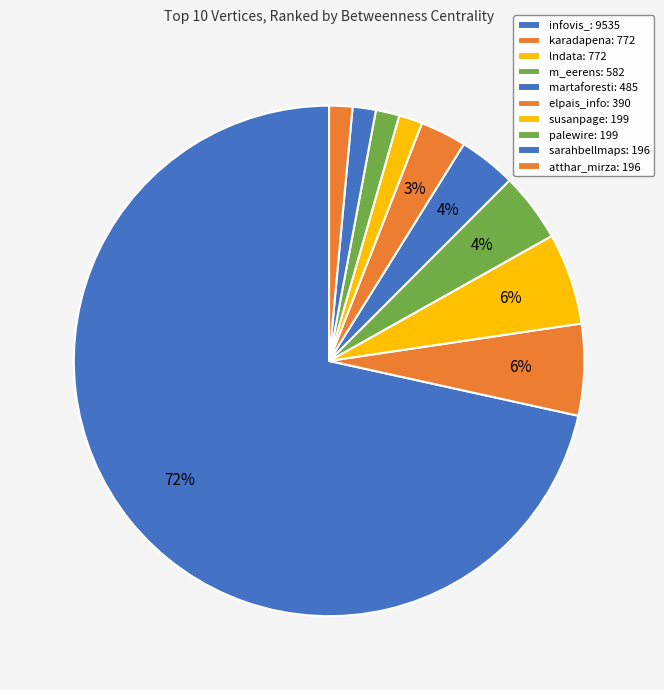

What is the change in value from karadapena to palewire?

-573